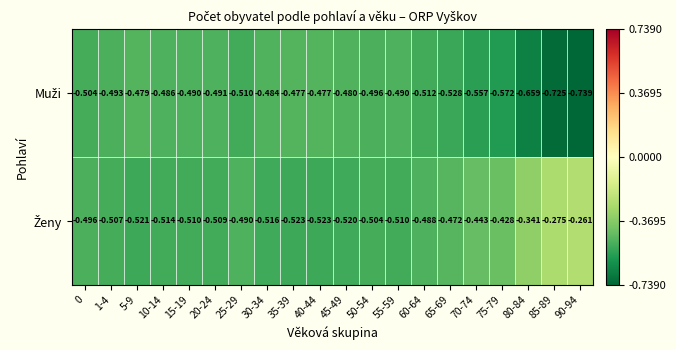

Between 5-9 and 75-79, which series saw the biggest shift?

Ženy